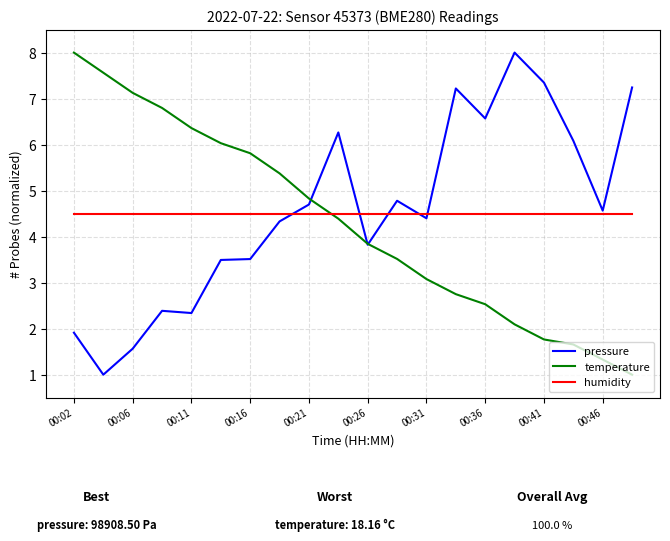

What is the greatest value displayed?

8.0